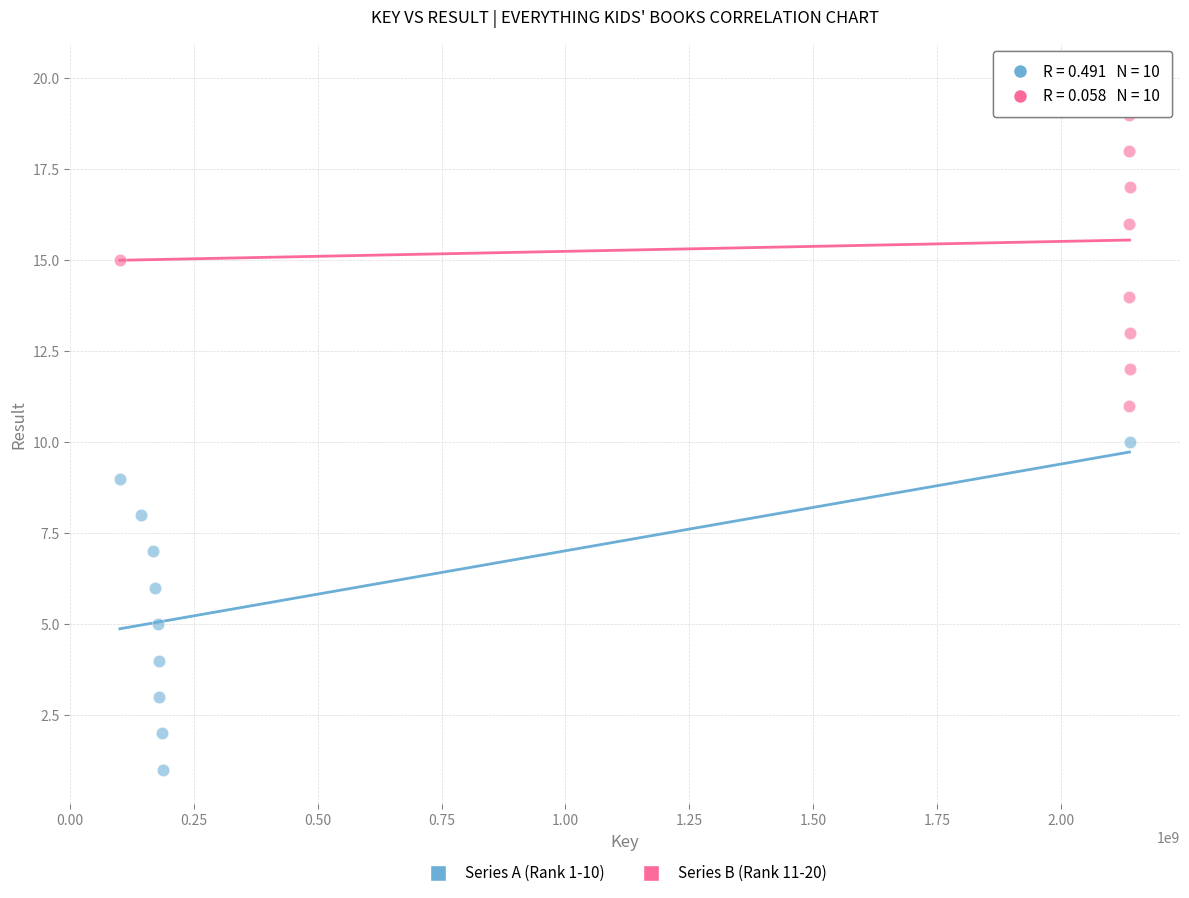

Which series reaches the maximum Y coordinate?

Series B (Rank 11-20)